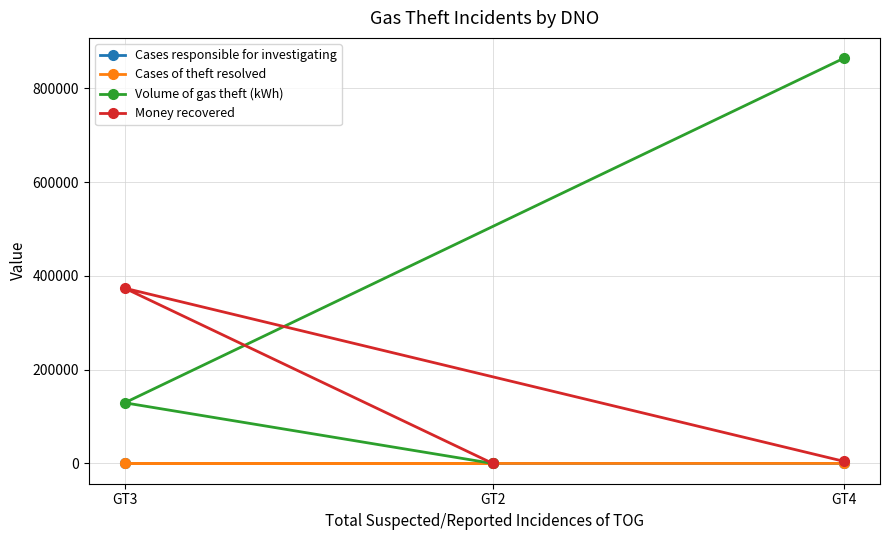

Between GT2 and GT3, which series saw the biggest shift?

Money recovered